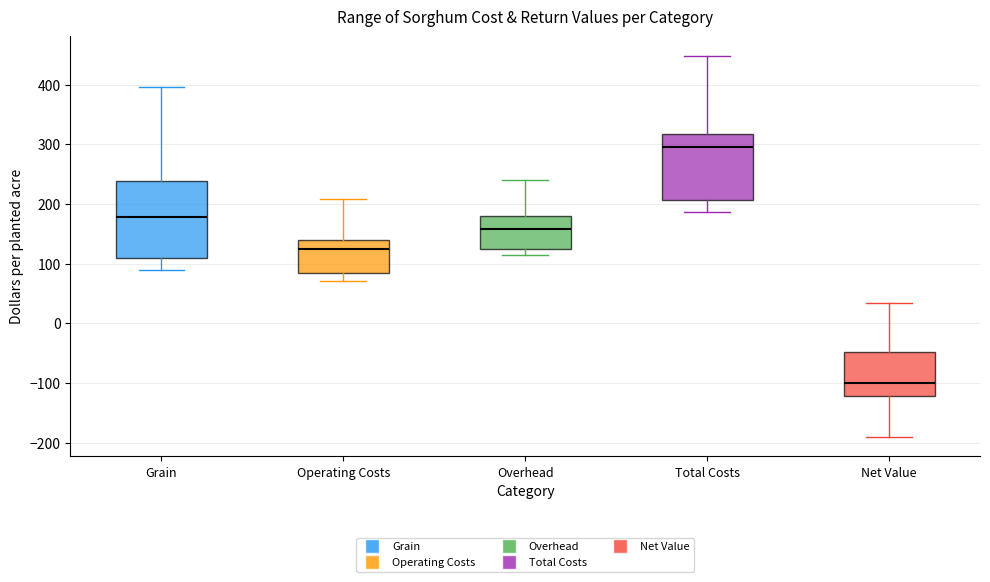

Comparing the boxes themselves (not the whiskers), which one is the tallest?

Grain